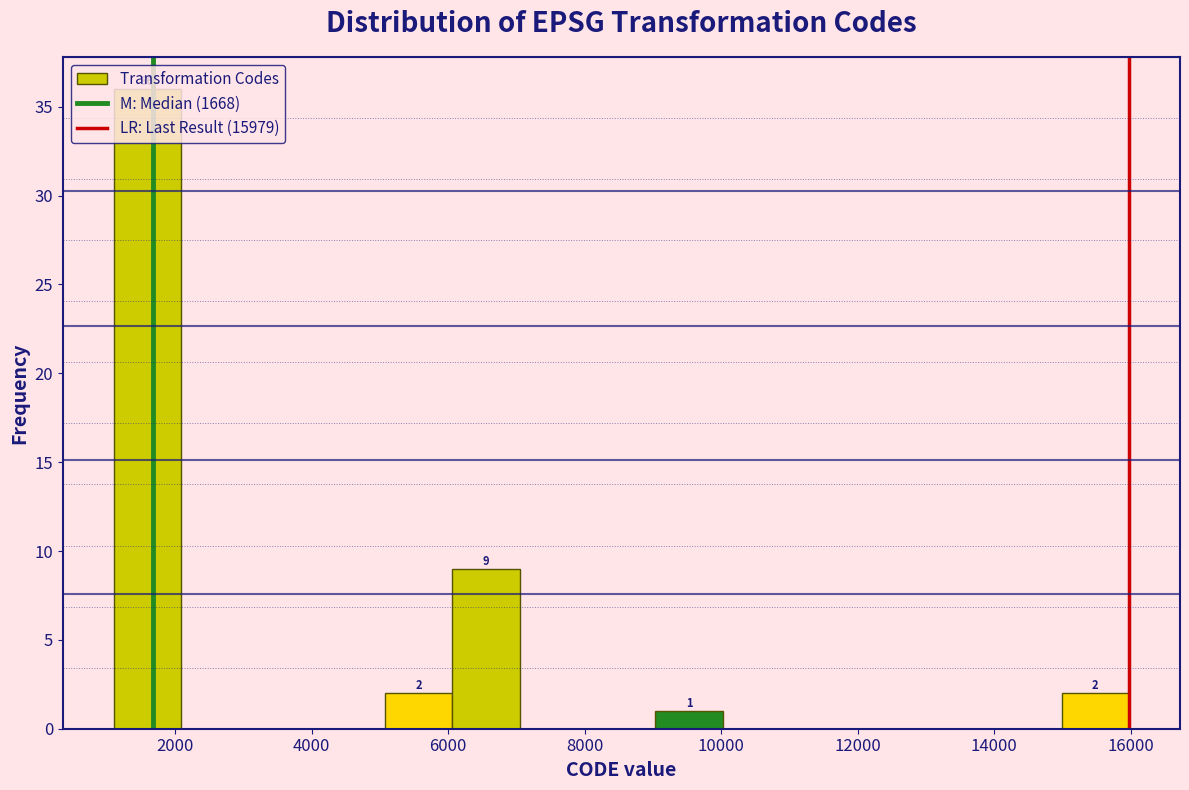

Over which range of the x-axis is the bar tallest?

1200 to 2000